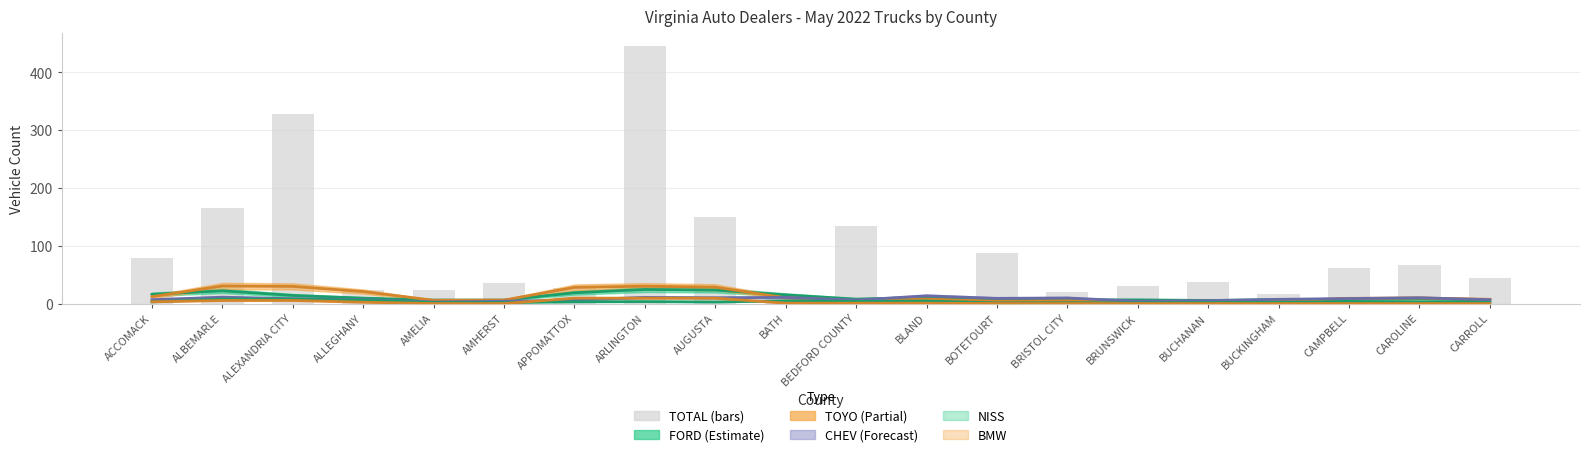

What is the average value?

90